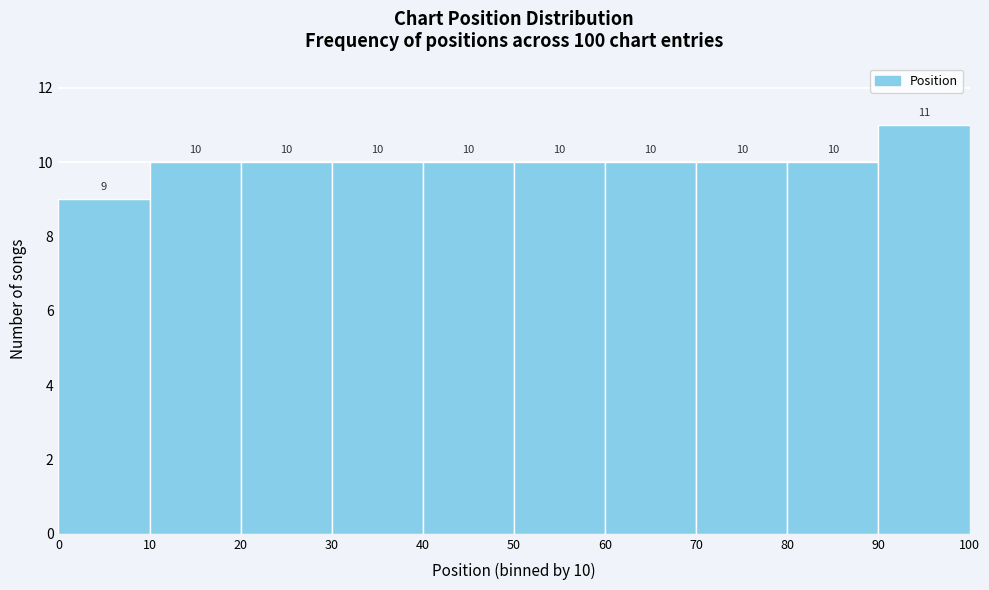

Which range on the x-axis has the tallest bar?

90 to 100